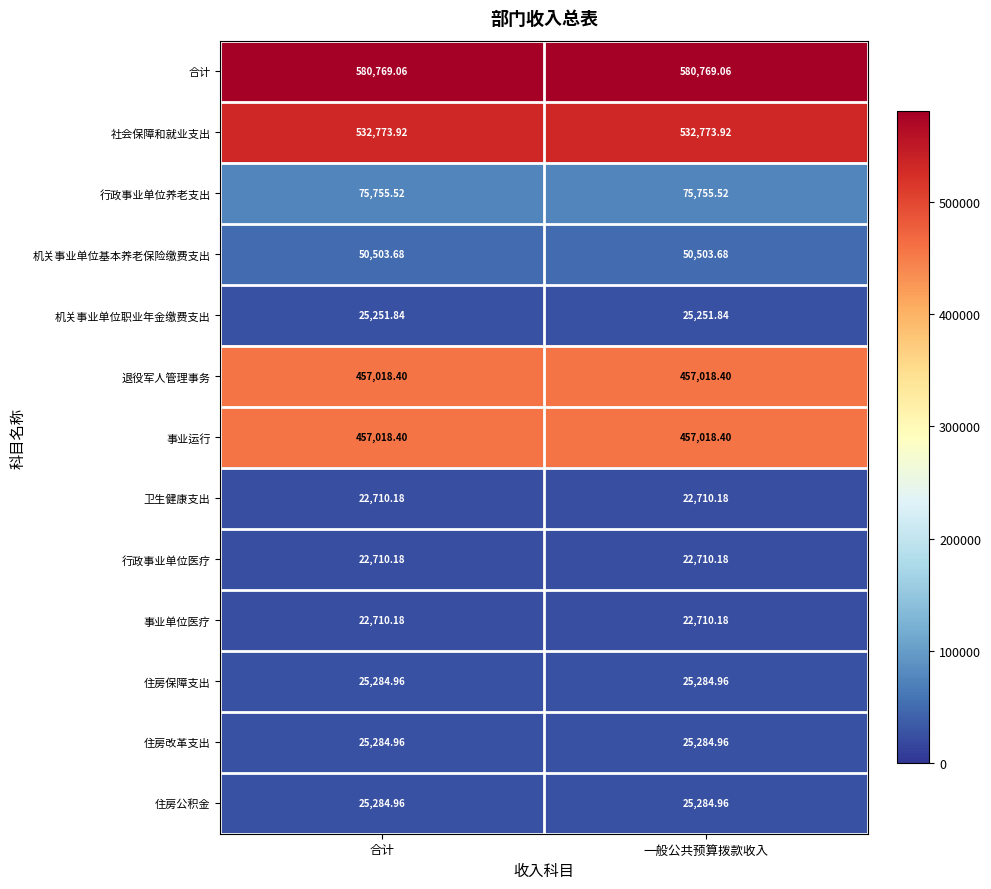

What is the spread (max minus min) of values at 一般公共预算拨款收入?

558058.9